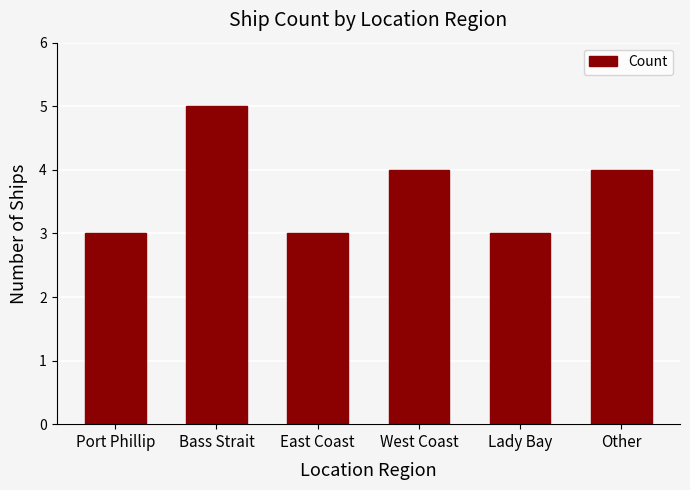

Reading right to left, extract all data points from this chart.

Other=4	Lady Bay=3	West Coast=4	East Coast=3	Bass Strait=5	Port Phillip=3